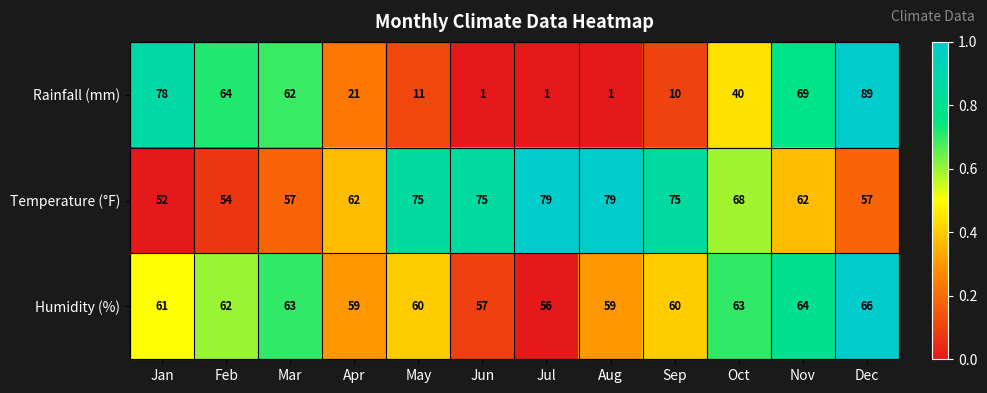

Which series has the largest total across all categories?

Temperature (°F)